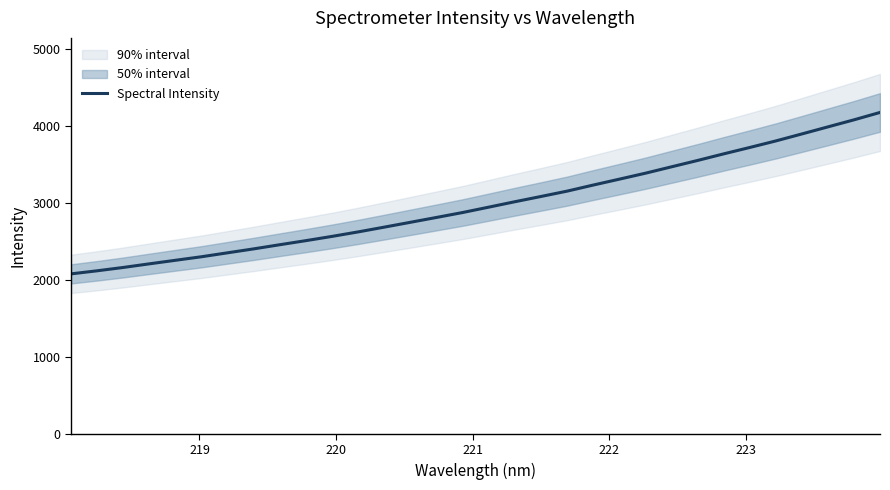

What is the greatest value displayed?

4180.6